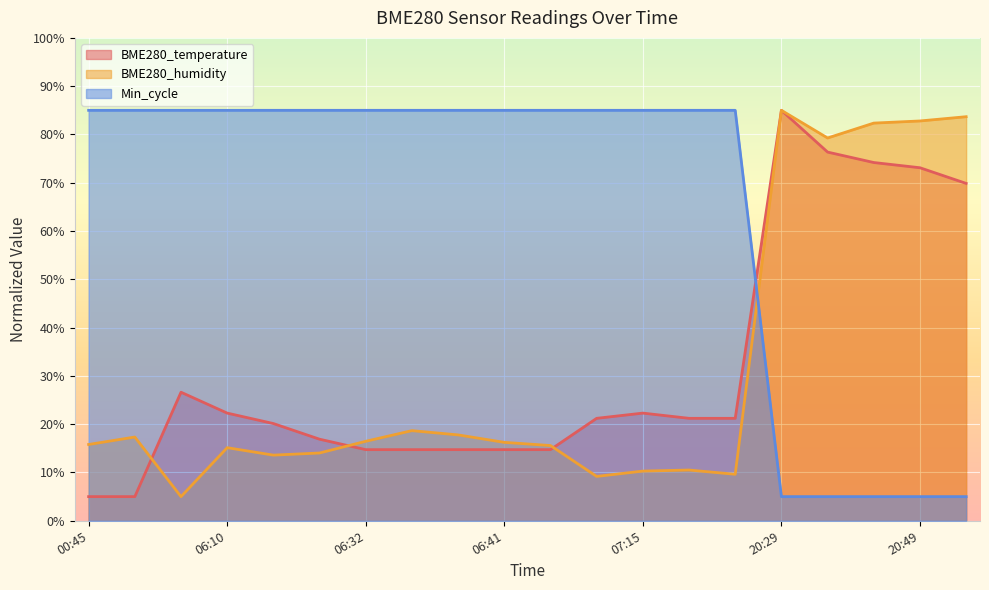

Where is the first local minimum for BME280_humidity?

02:12